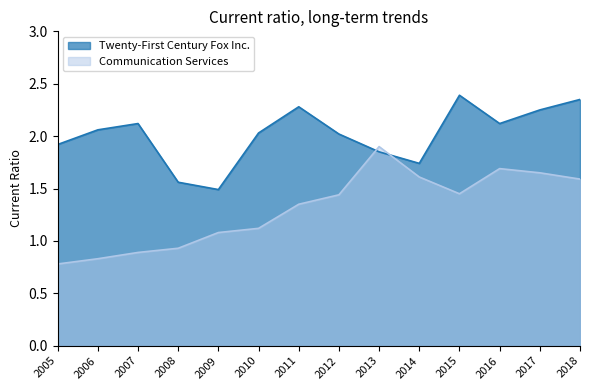

Where is the first local minimum for Twenty-First Century Fox Inc.?

2009